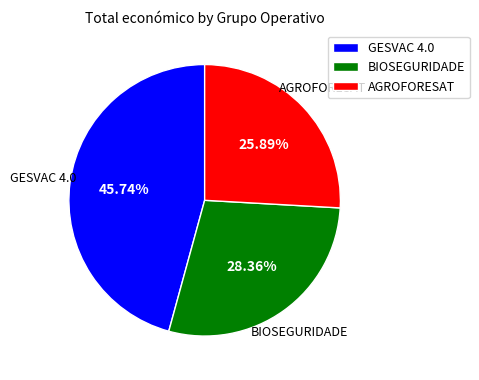

Between BIOSEGURIDADE and GESVAC 4.0, which is larger?

GESVAC 4.0